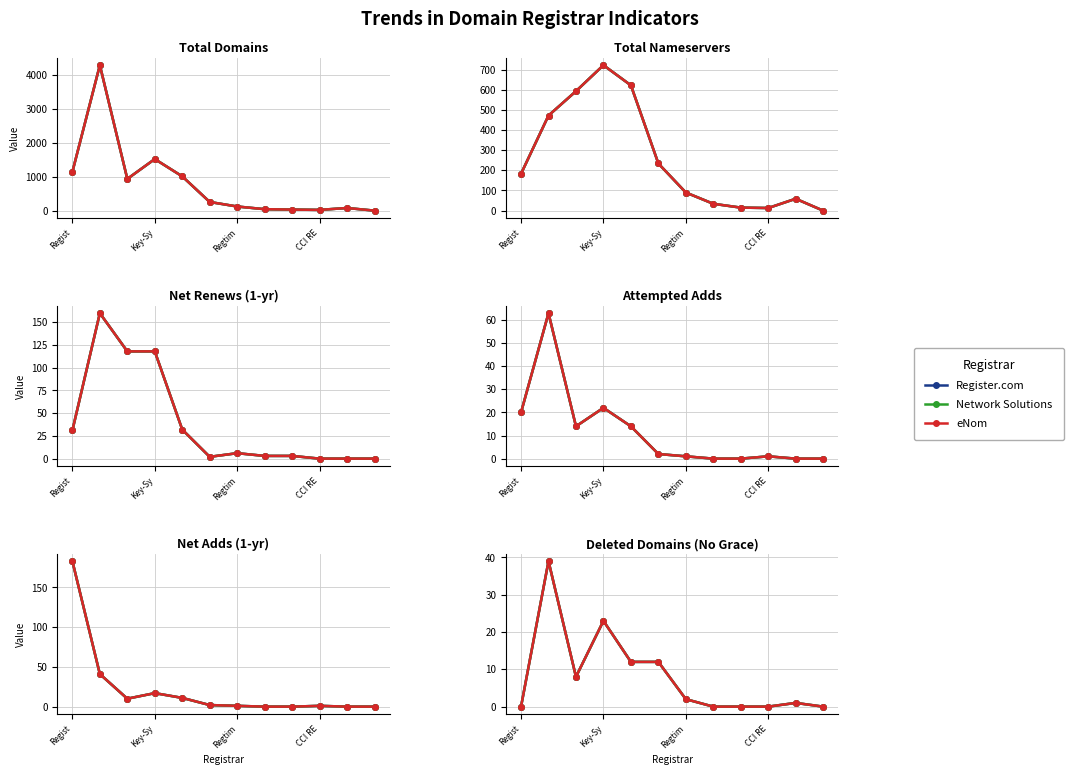

What is the average value of the Network Solutions series?

8